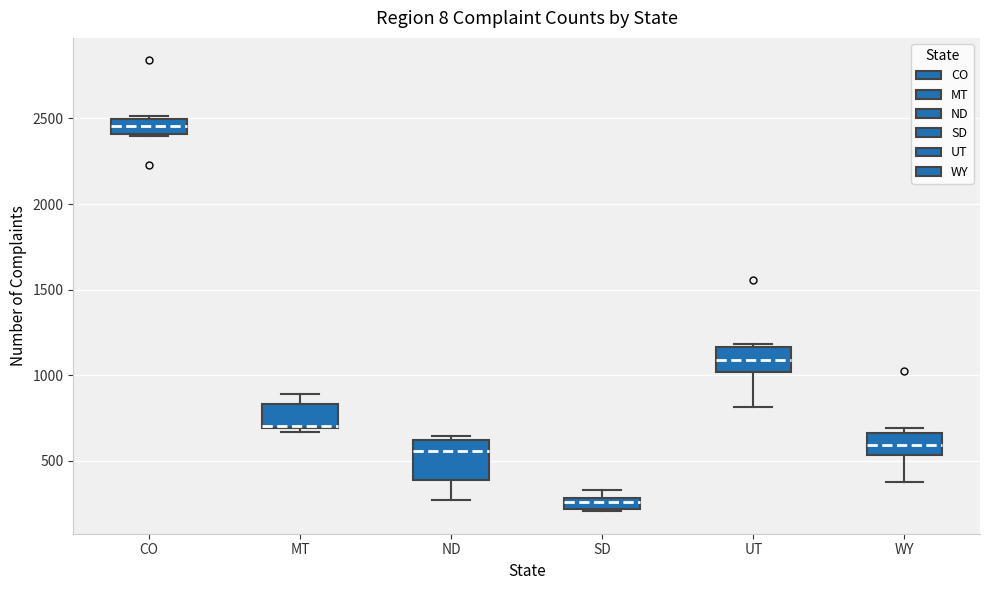

Which box is the tallest, from its lower edge to its upper edge?

ND